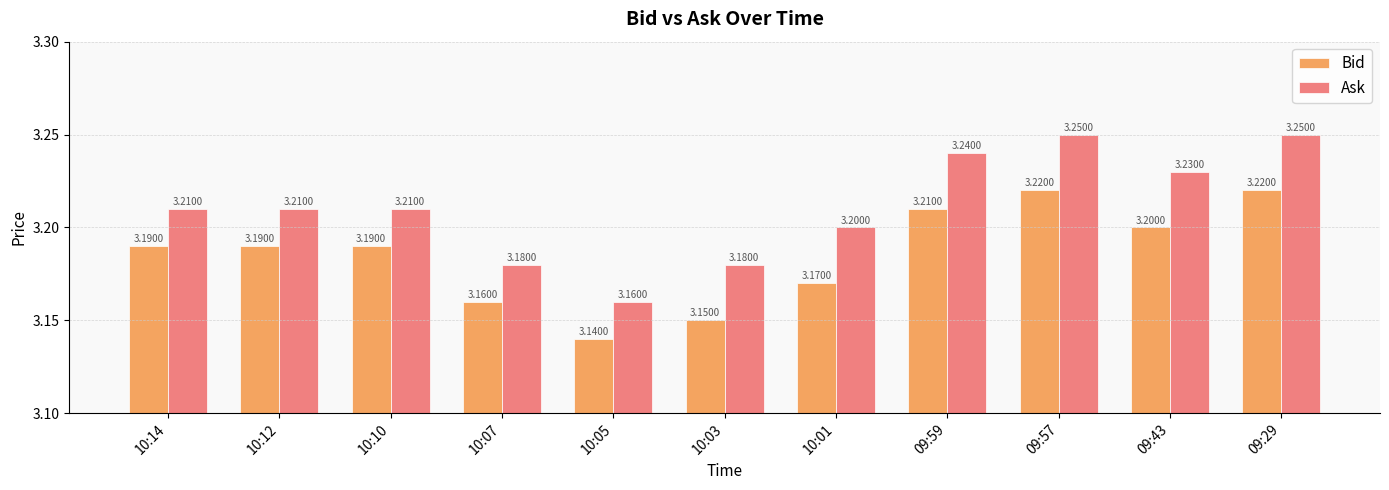

Is the value of Bid at 10:05 greater than the value of Ask at 10:01?

No